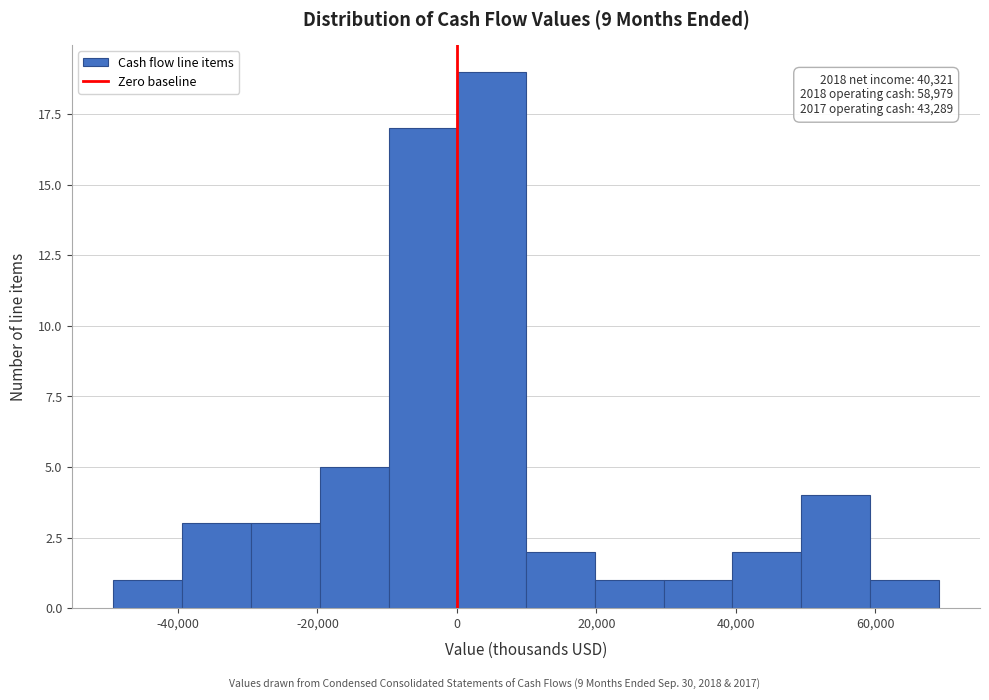

Which range on the x-axis has the tallest bar?

0 to 10000